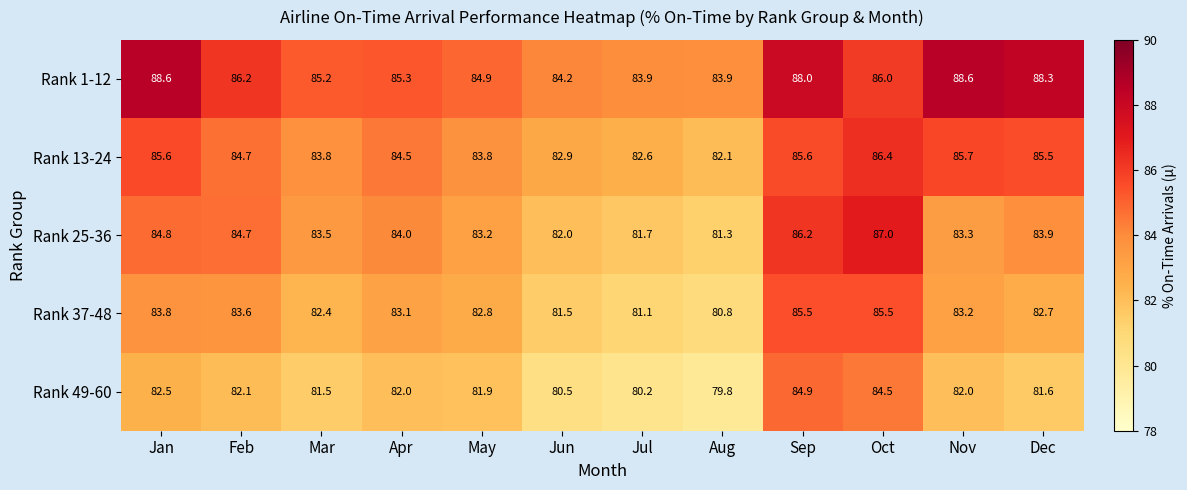

At which label does Rank 13-24 reach its peak?

Oct